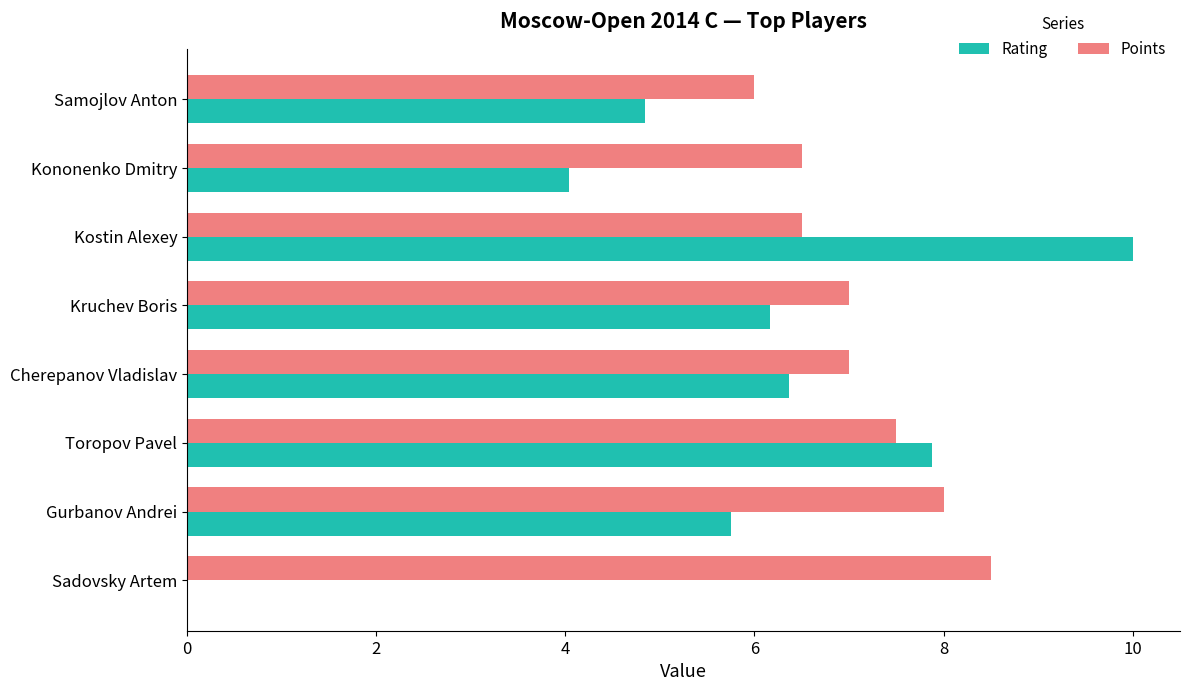

Between Kruchev Boris and Kononenko Dmitry, which series saw the biggest shift?

Rating